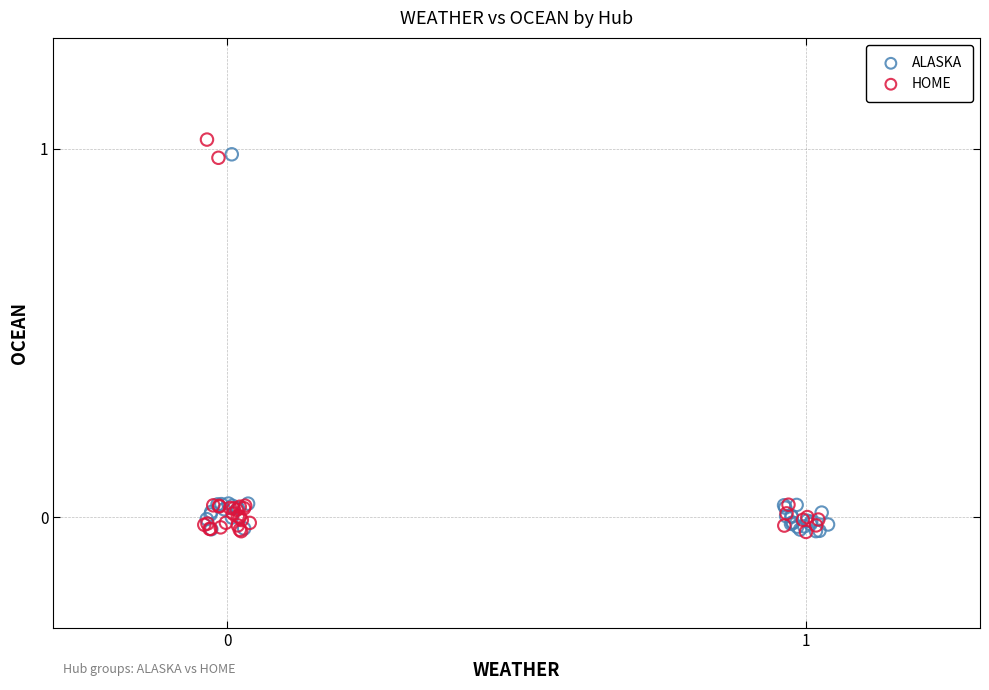

What are all the series names shown in the legend?

ALASKA, HOME